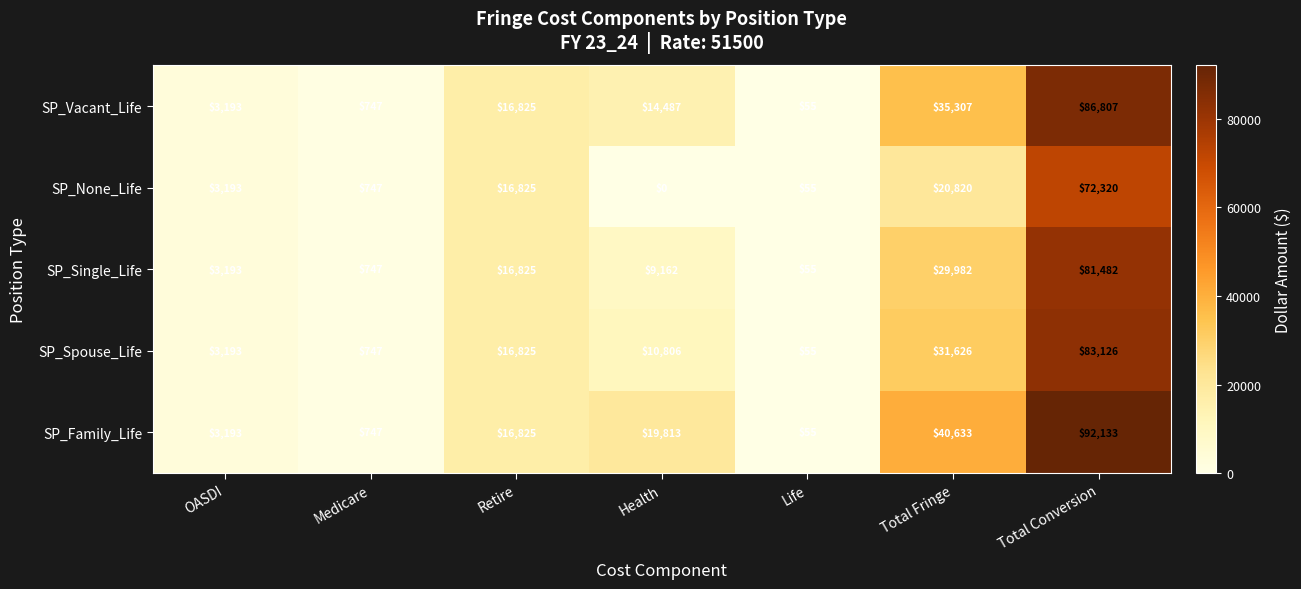

Which category has the highest value across all series?

Total Conversion